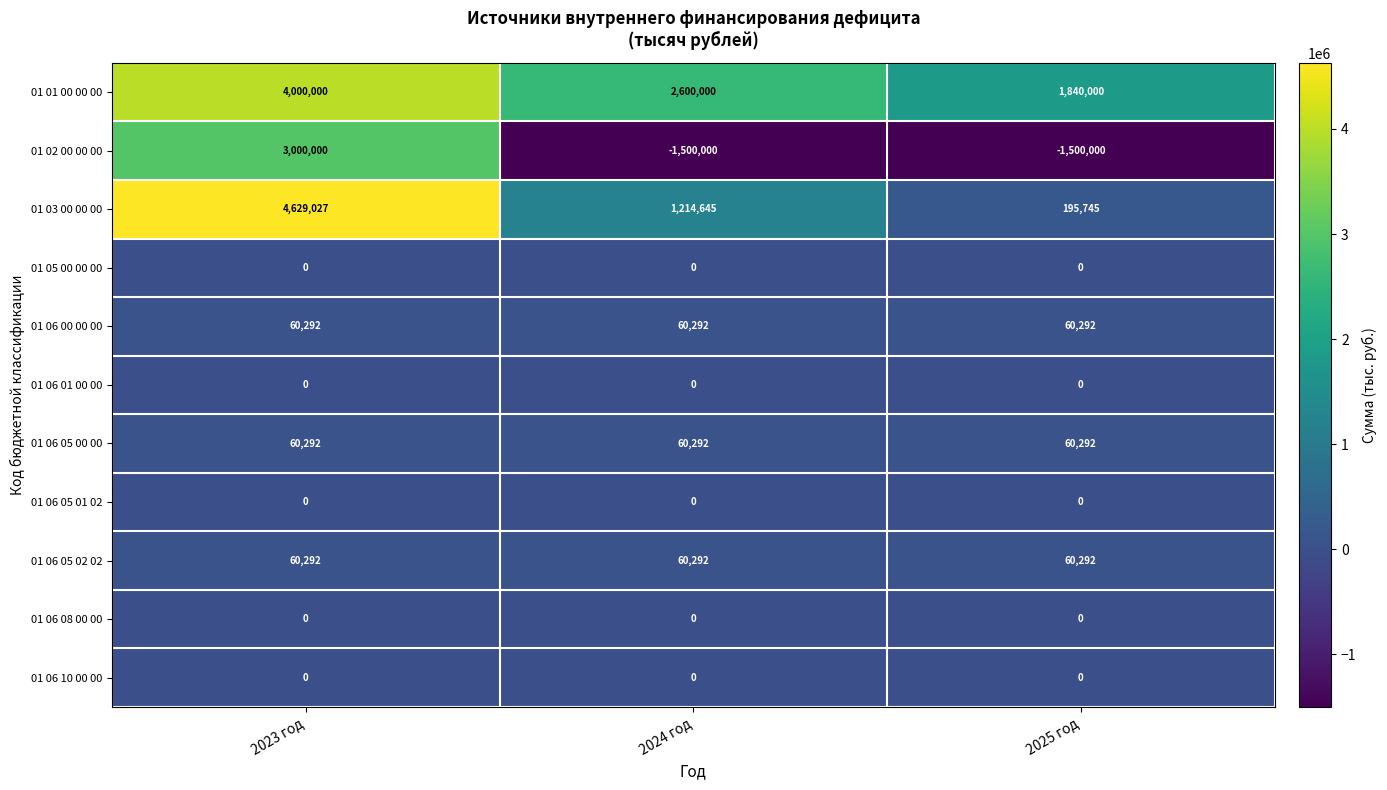

Which series has the largest total across all categories?

01 01 00 00 00